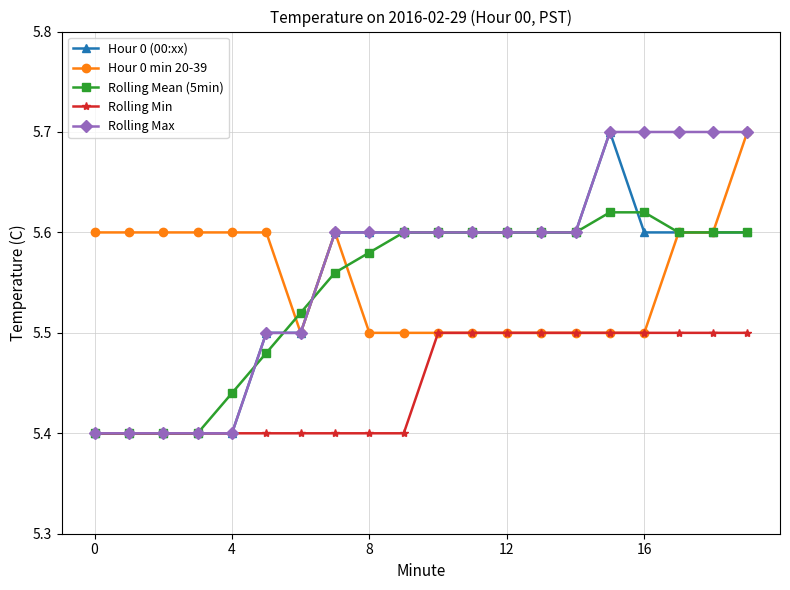

Is this an area chart (filled region under the line)?

No